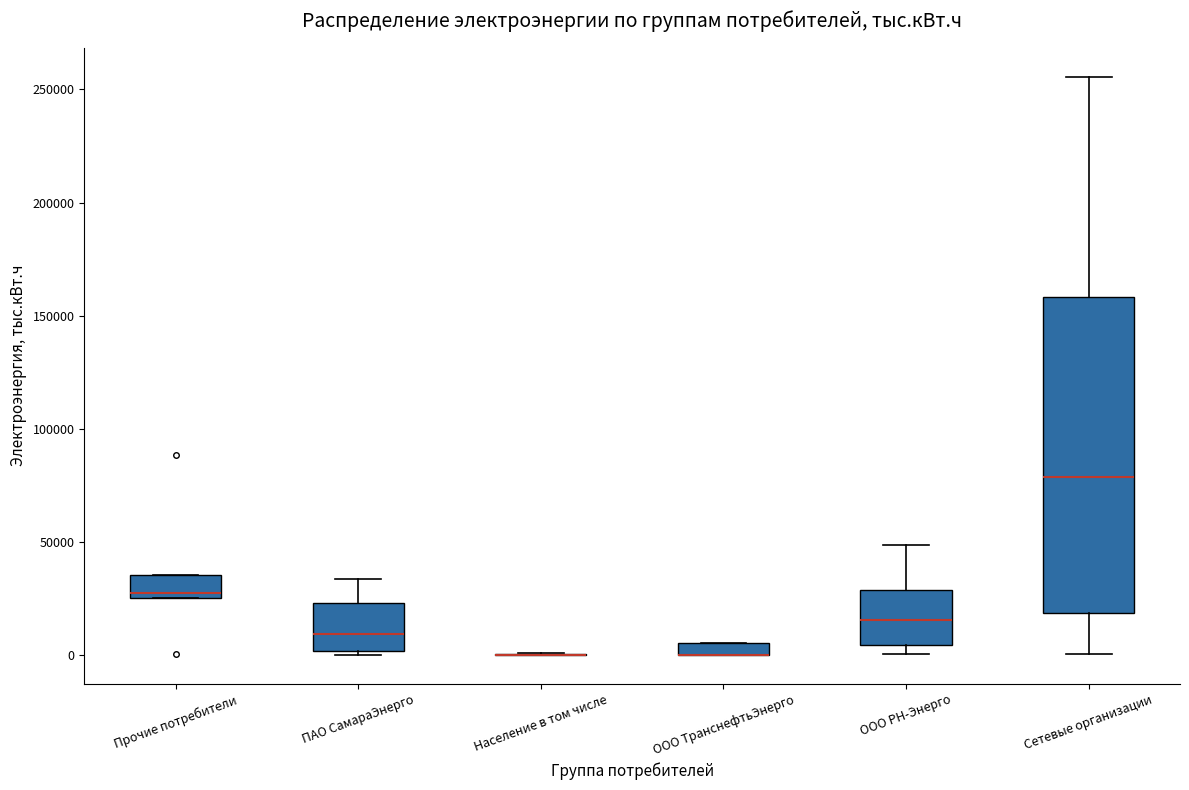

Where does the lower whisker of the box for Сетевые организации end on the y-axis? The values are not printed on the chart, so give them approximately, as read against the axis.

0